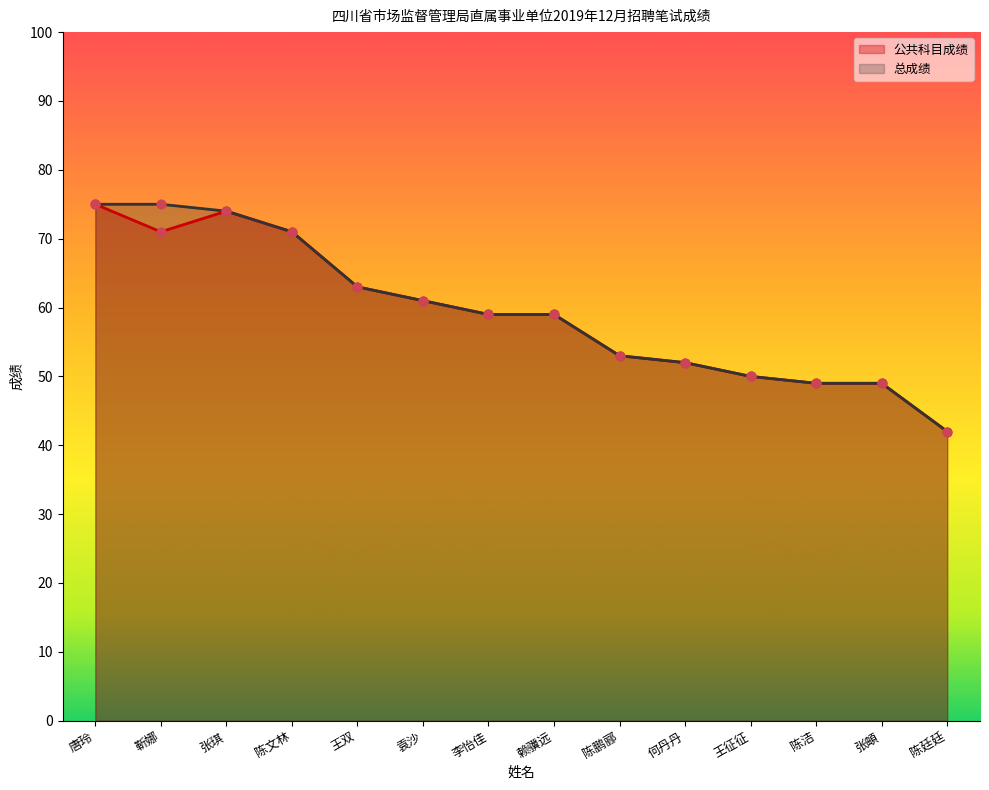

Which series reaches the minimum Y coordinate?

公共科目成绩